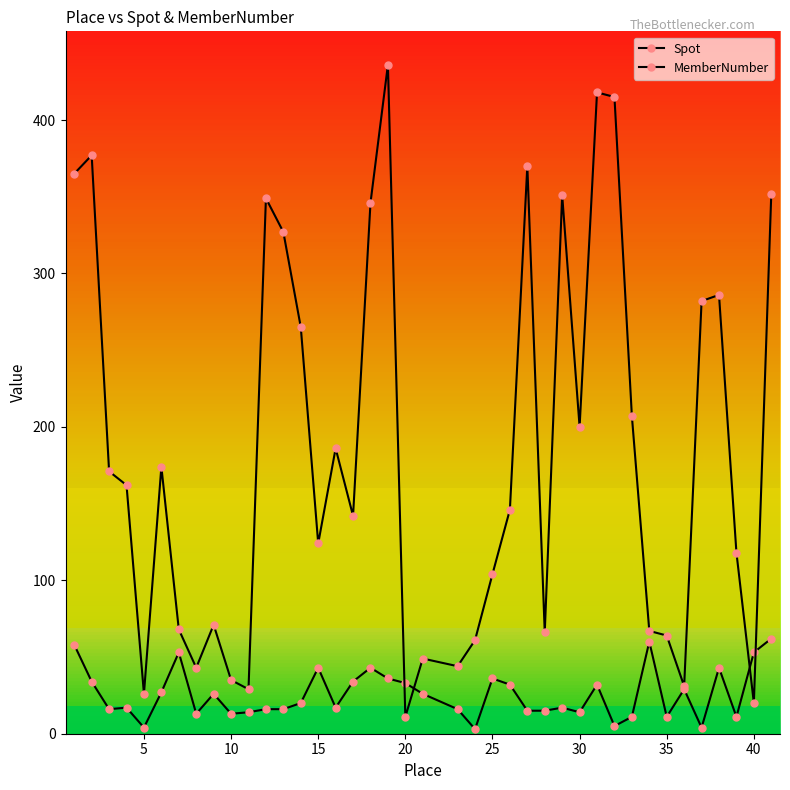

Count the number of data series in this chart.

2